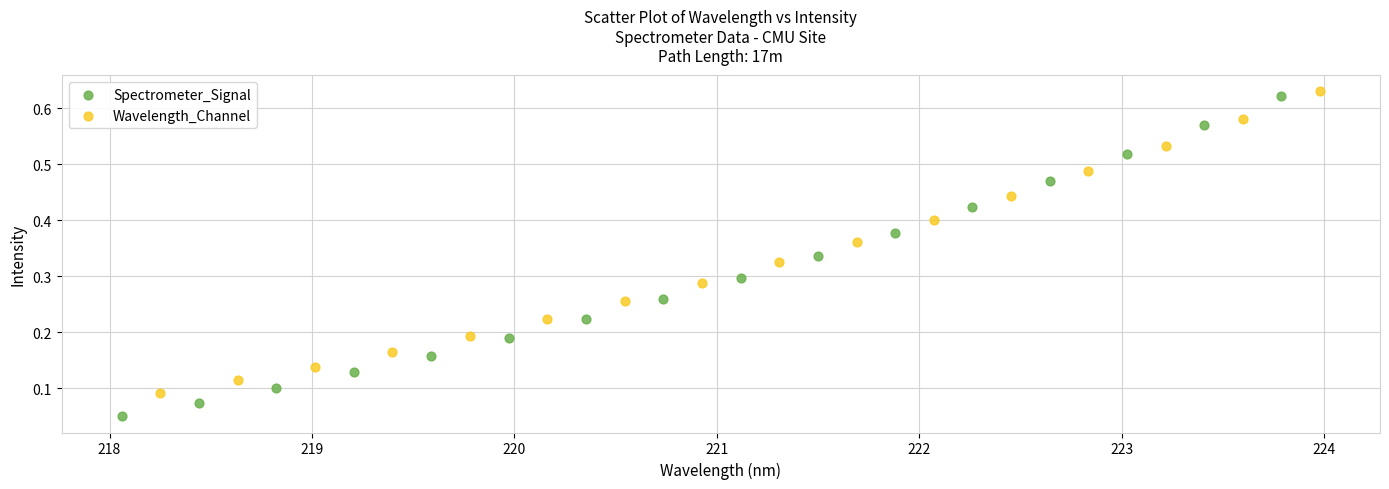

Which series has the largest Y range (max minus min)?

Spectrometer_Signal